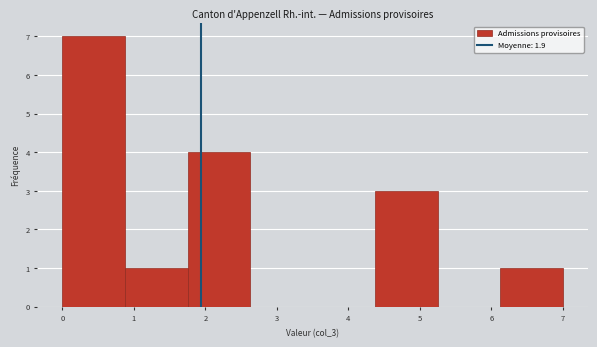

Which range on the x-axis has the tallest bar?

0.0 to 0.9